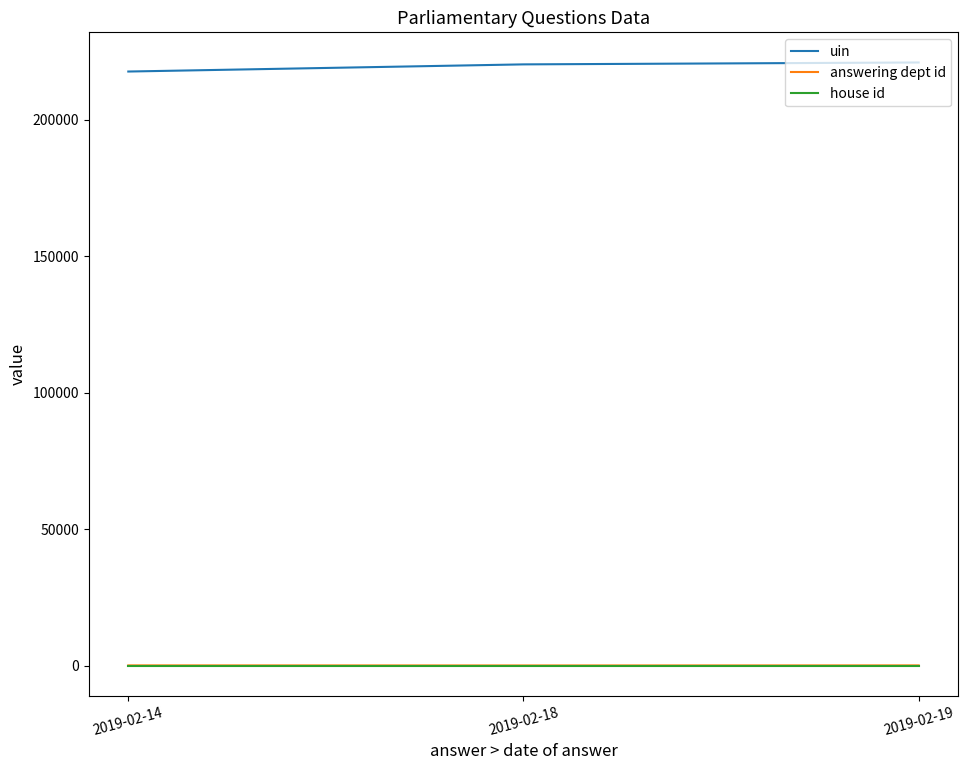

Which series has the widest spread of values?

uin